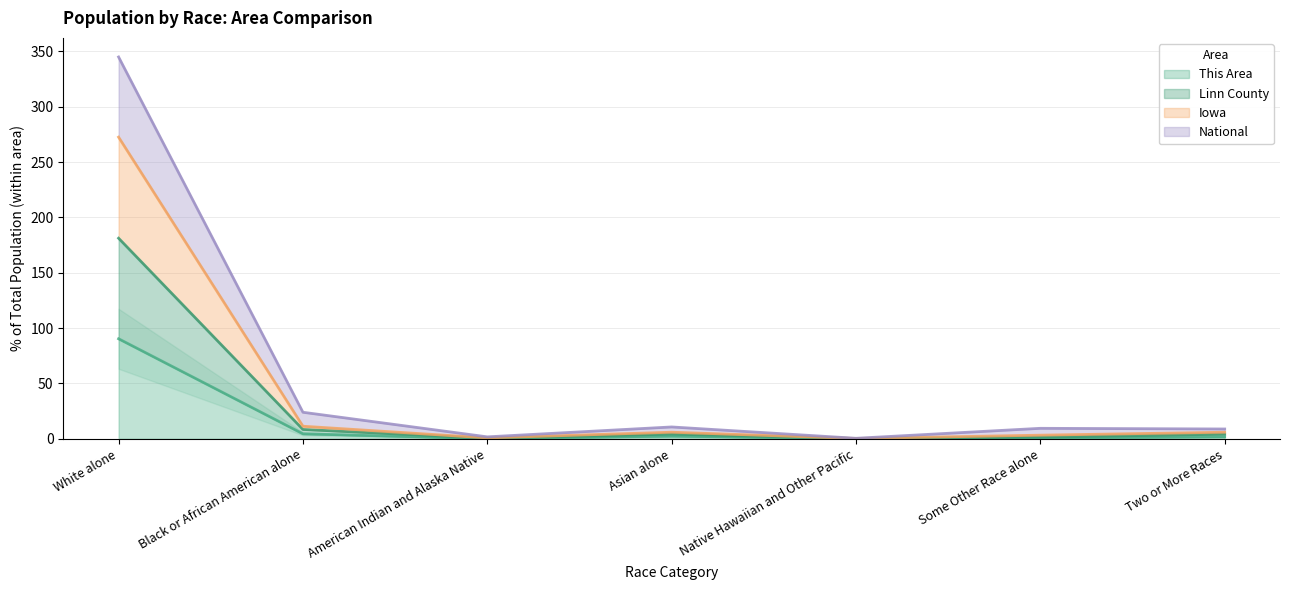

Which category has the highest value in the National series?

White alone